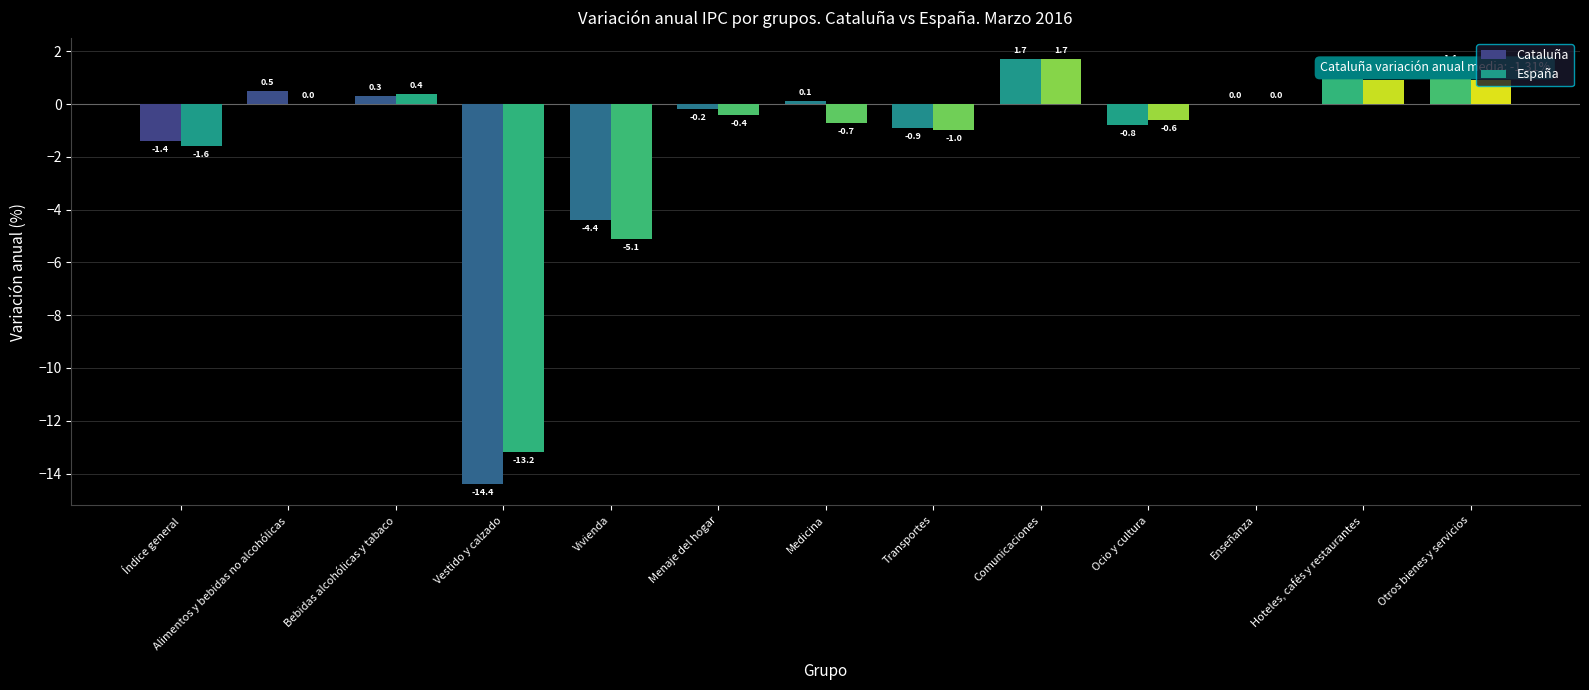

What is the difference between the highest and lowest values at Vestido y calzado?

1.2